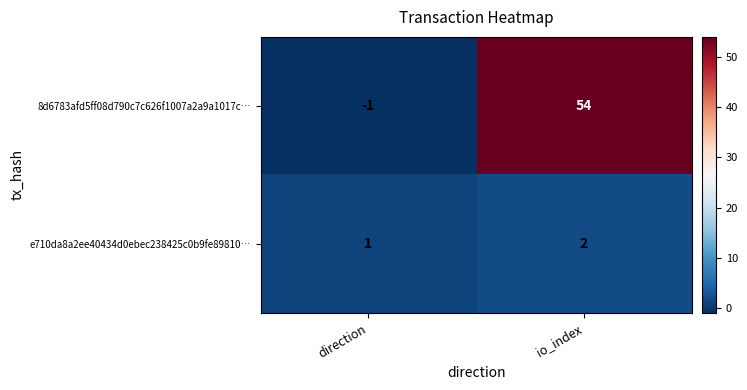

How many categories are shown in the chart?

2